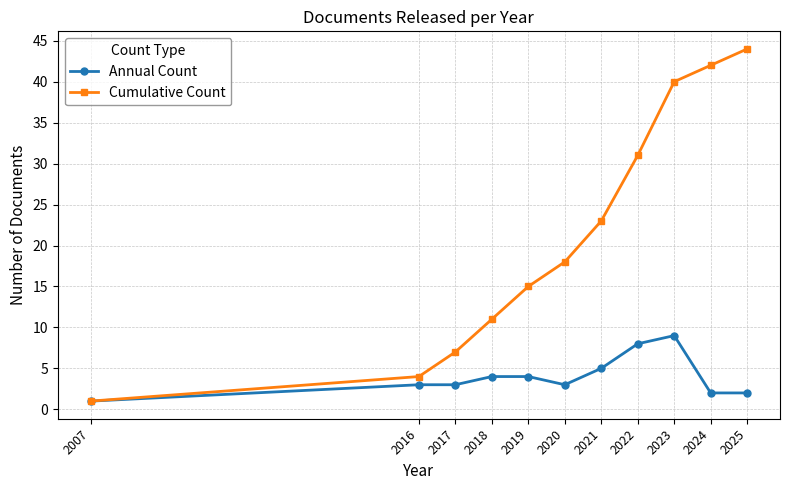

What is the difference between the Cumulative Count values at 2016 and 2020?

14